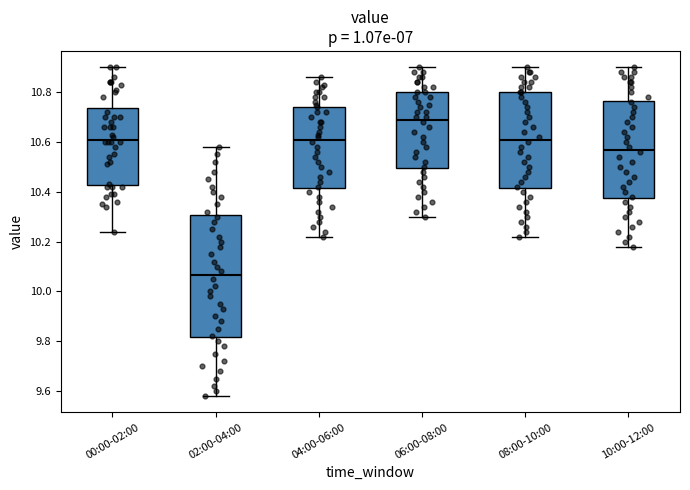

Reading left to right, transcribe this box plot: for each box, give where its median line is, the range the box spans, and where its two whiskers end, as read against the y-axis. The values are not printed on the chart, so give them approximately, as read against the axis.

00:00-02:00: median 10.62, box 10.42 to 10.74, whiskers 10.24 to 10.90
02:00-04:00: median 10.06, box 9.82 to 10.30, whiskers 9.58 to 10.58
04:00-06:00: median 10.62, box 10.42 to 10.74, whiskers 10.22 to 10.86
06:00-08:00: median 10.70, box 10.50 to 10.80, whiskers 10.30 to 10.90
08:00-10:00: median 10.62, box 10.42 to 10.80, whiskers 10.22 to 10.90
10:00-12:00: median 10.58, box 10.38 to 10.76, whiskers 10.18 to 10.90